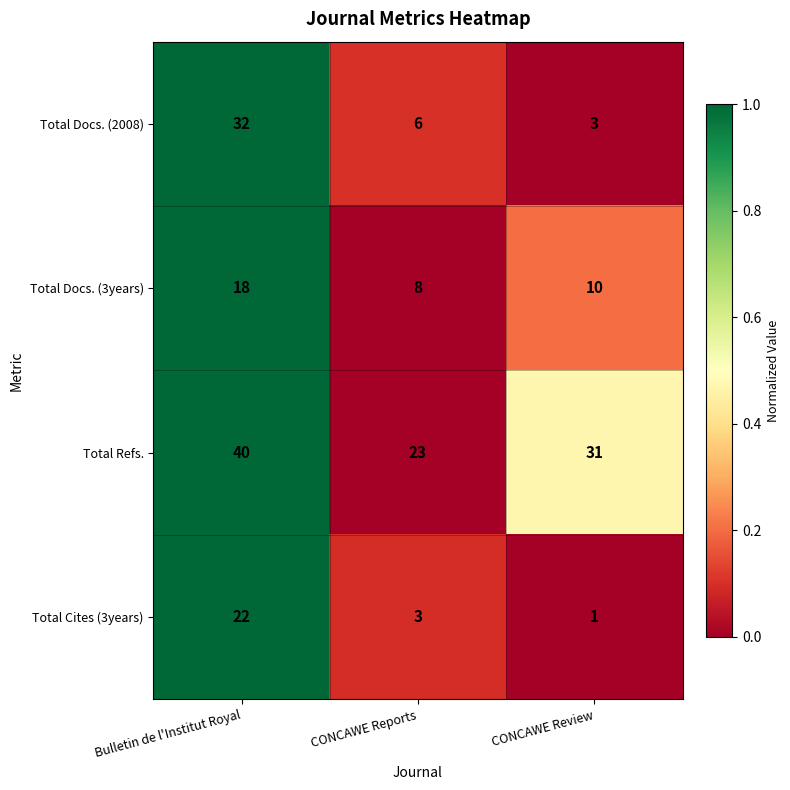

What is the maximum value shown in the chart?

40